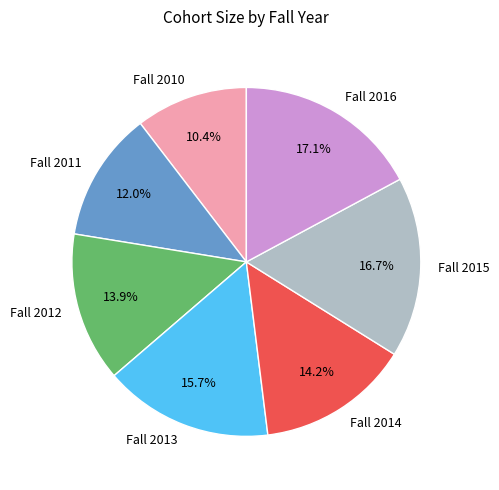

Does Fall 2012 account for over 50% of the chart?

No